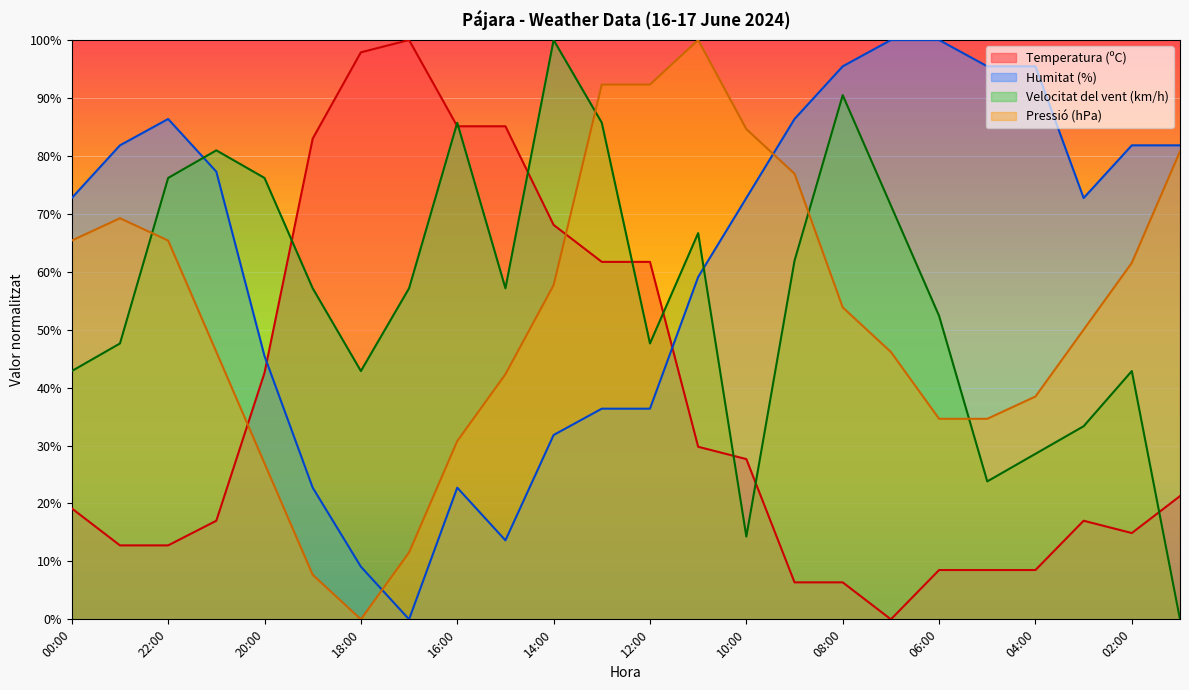

Which has a higher value, 08:00 or 22:00?

22:00